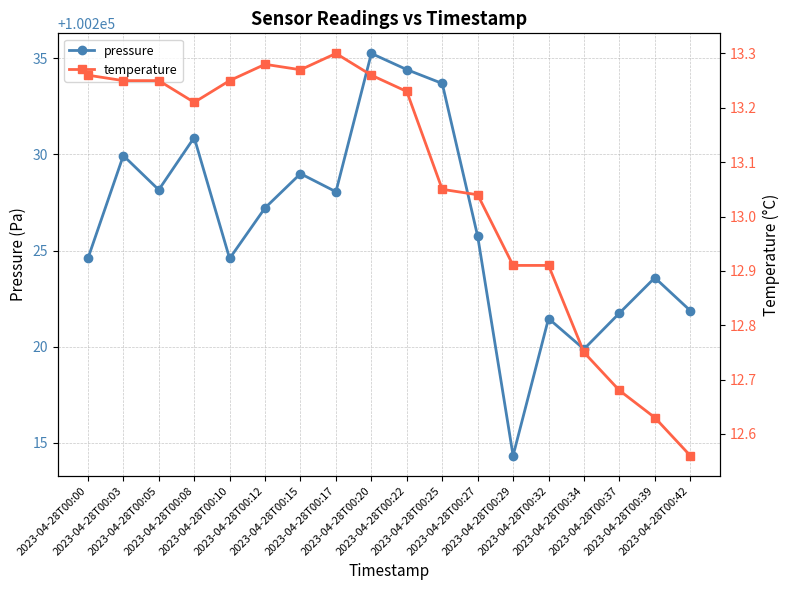

What is the sum of all temperature values?

235.1